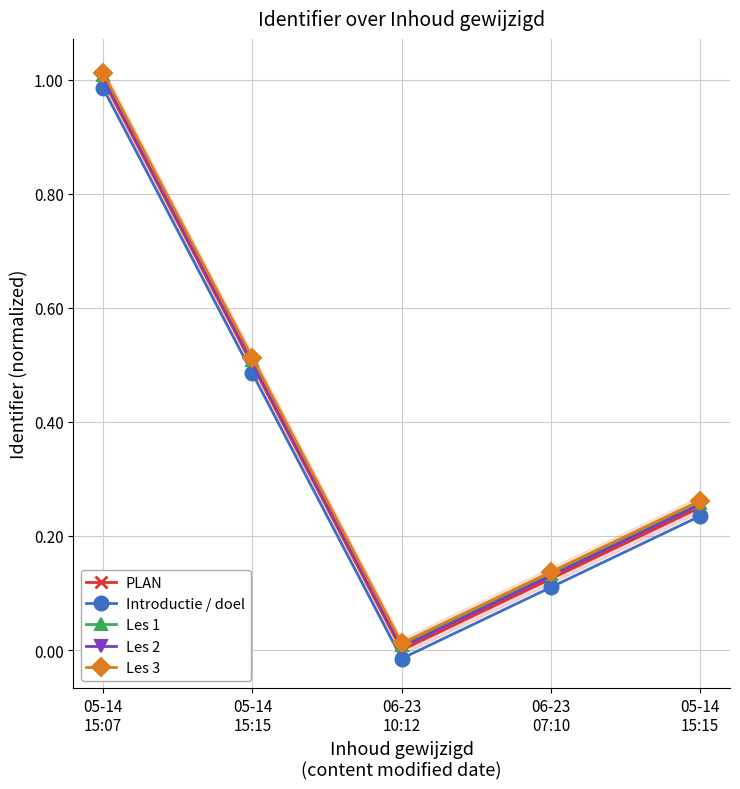

Reading left to right, what are all the values shown in this chart?

PLAN: 05-14
15:07=1.0	05-14
15:15=0.5	06-23
10:12=0.0	06-23
07:10=0.1	05-14
15:15=0.2
Introductie / doel: 05-14
15:07=1.0	05-14
15:15=0.5	06-23
10:12=-0.0	06-23
07:10=0.1	05-14
15:15=0.2
Les 1: 05-14
15:07=1.0	05-14
15:15=0.5	06-23
10:12=0.0	06-23
07:10=0.1	05-14
15:15=0.3
Les 2: 05-14
15:07=1.0	05-14
15:15=0.5	06-23
10:12=0.0	06-23
07:10=0.1	05-14
15:15=0.3
Les 3: 05-14
15:07=1.0	05-14
15:15=0.5	06-23
10:12=0.0	06-23
07:10=0.1	05-14
15:15=0.3